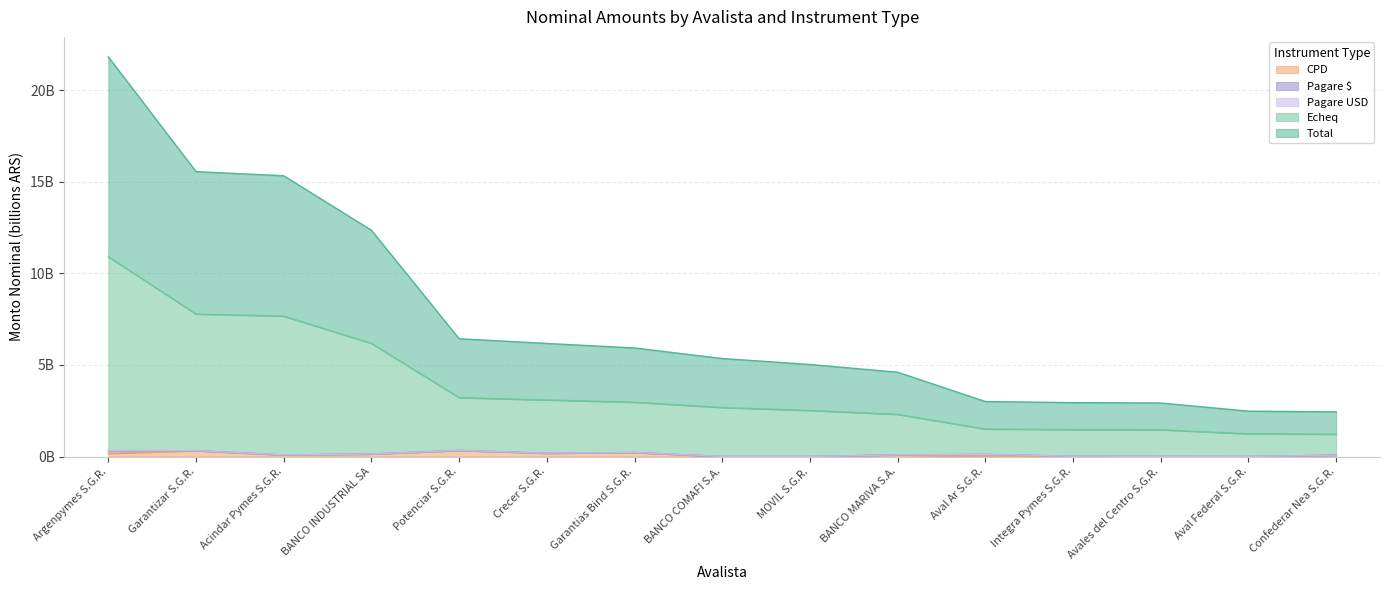

How many values in the Total series exceed 2?

10